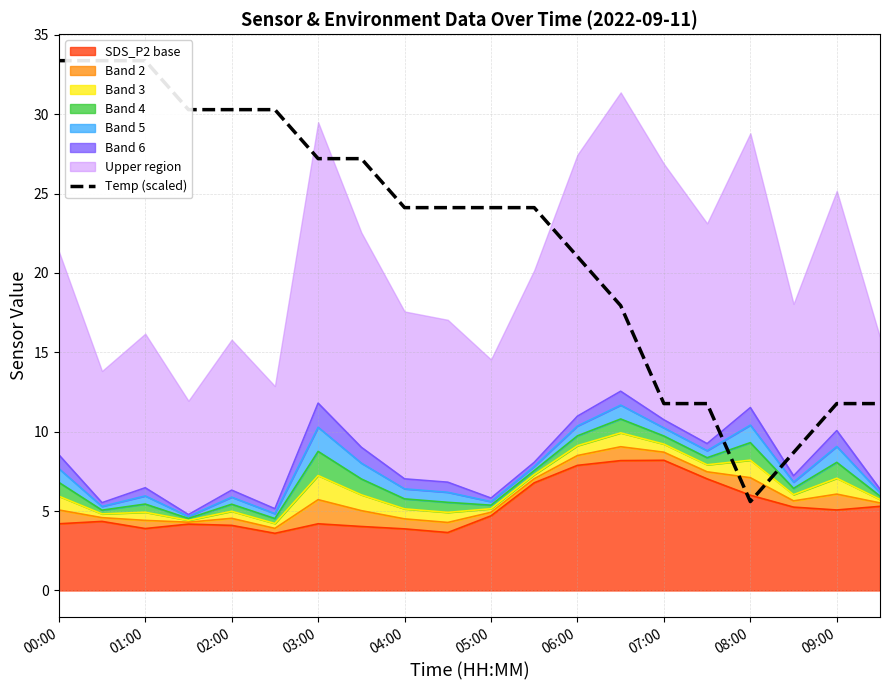

What is the maximum value for SDS_P2 base?

8.2